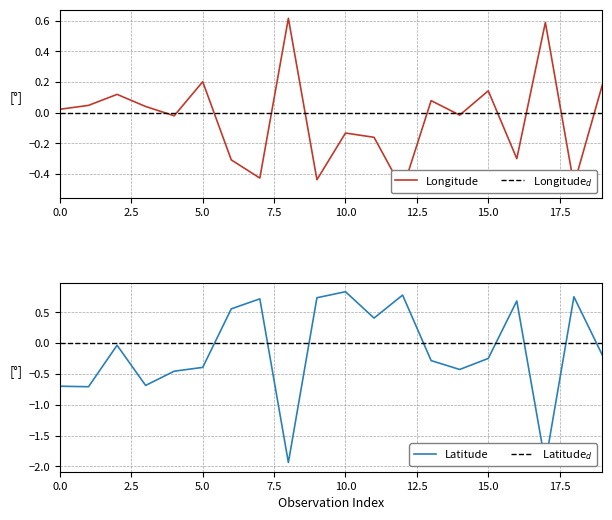

True or false: Longitude$_d$ has a value of 0.0 at 0.0.

True